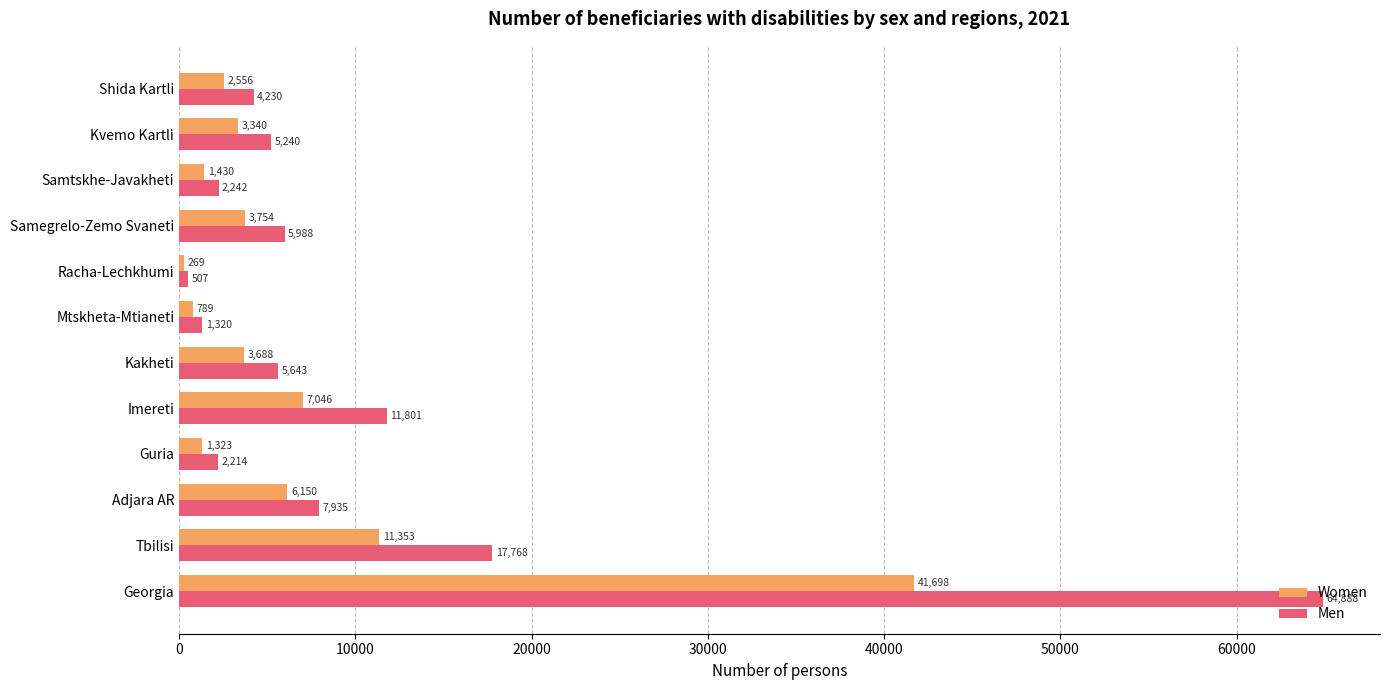

Where is Men nearest to the value 32697?

Tbilisi